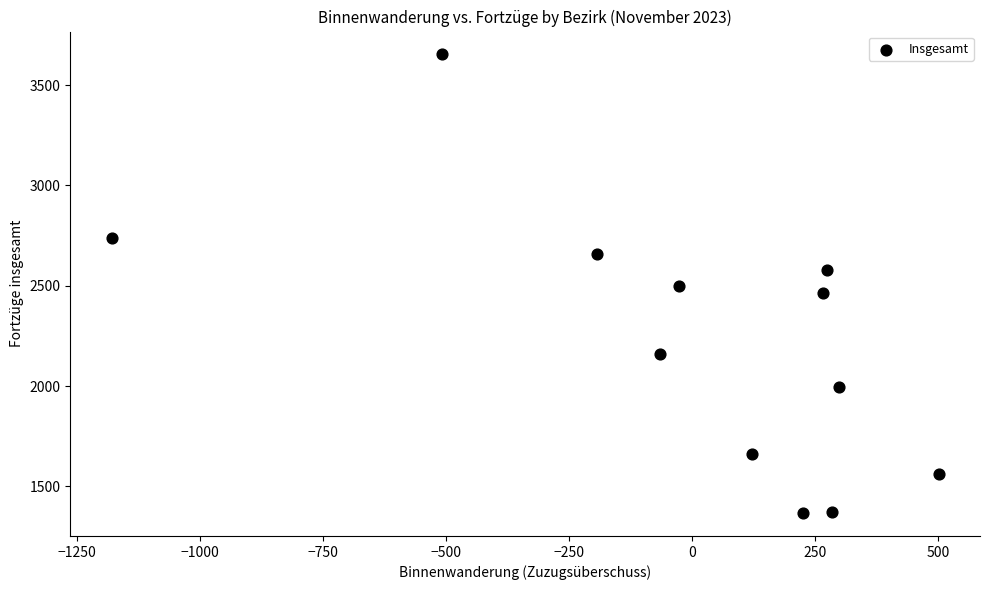

What is the average Y value?

2226